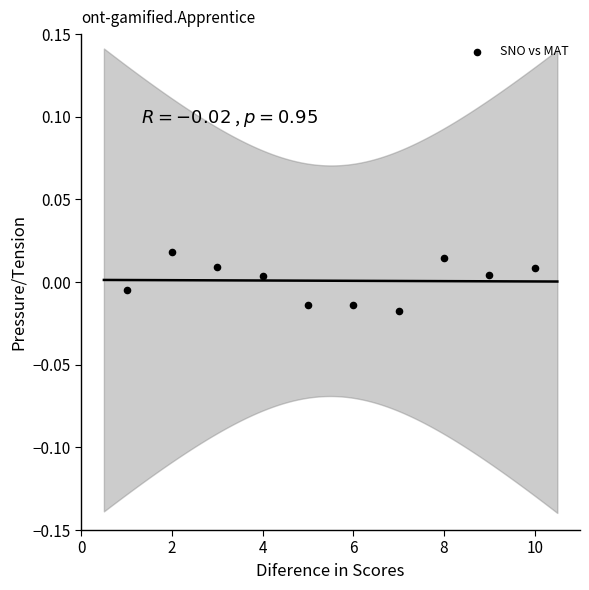

What is the range of X values (max minus min)?

9.0